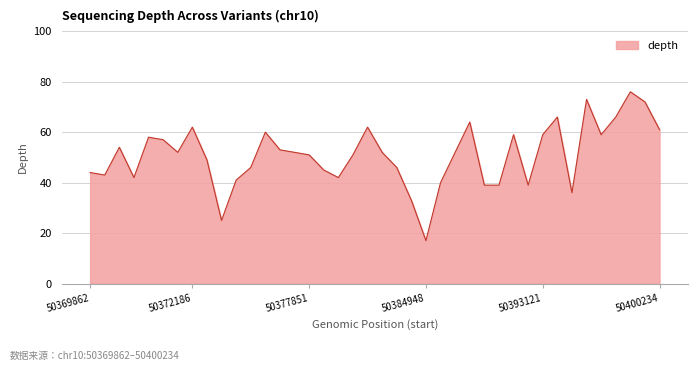

Does the chart display data point markers on the line(s)?

No